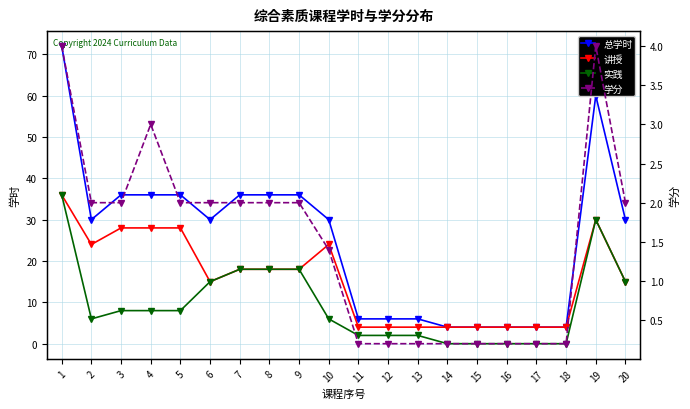

Which label corresponds to the smallest value in the chart?

14